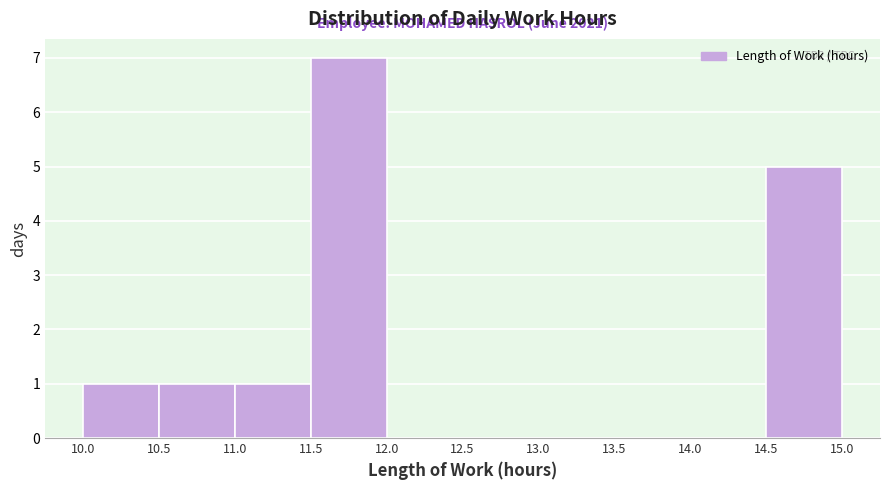

Which range on the x-axis has the tallest bar?

11.5 to 12.0